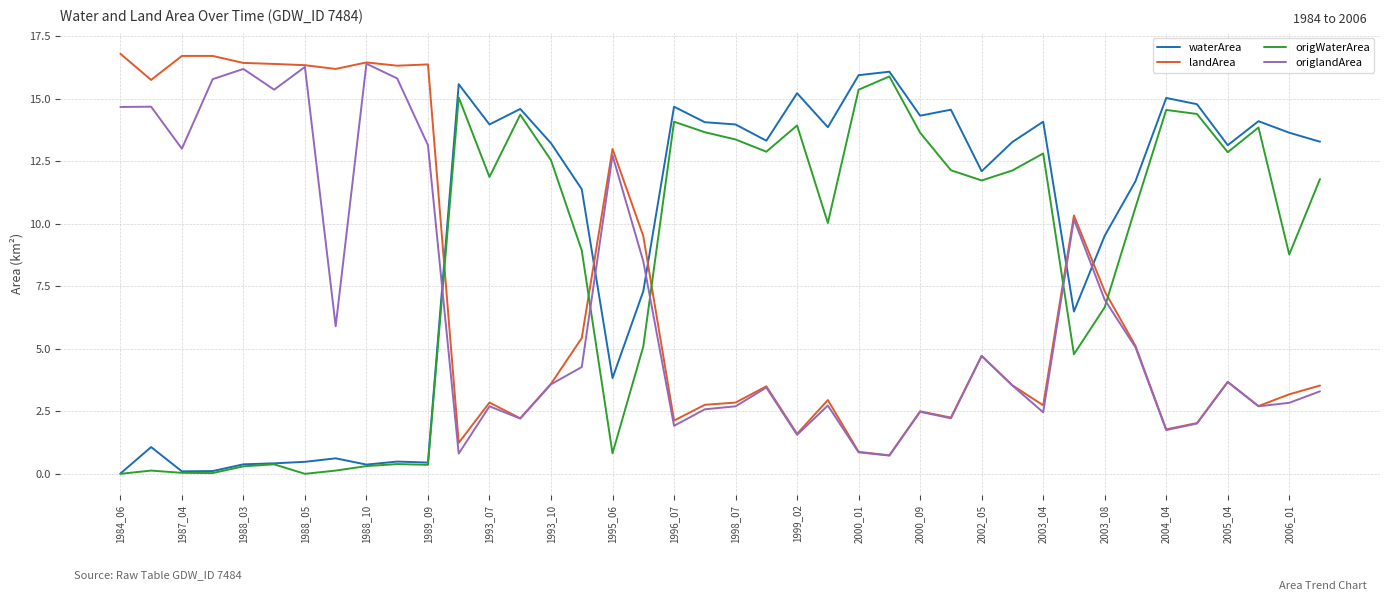

True or false: origWaterArea has more than 1 points higher than both neighbors.

True